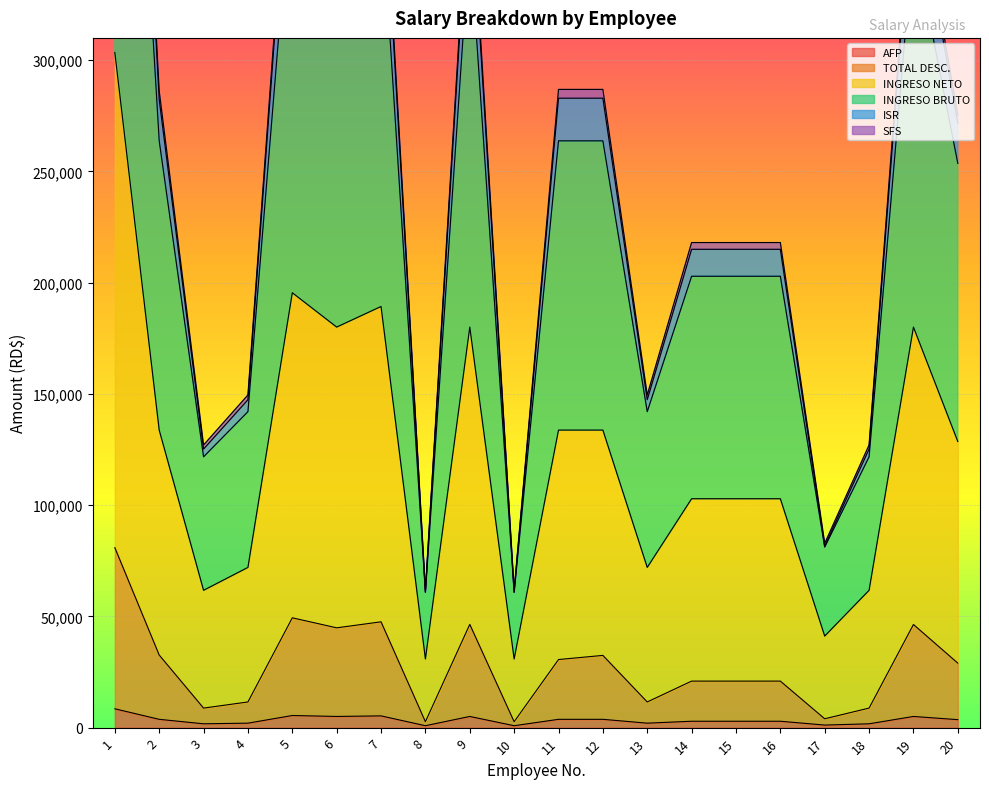

What is the maximum value for AFP?

8466.5